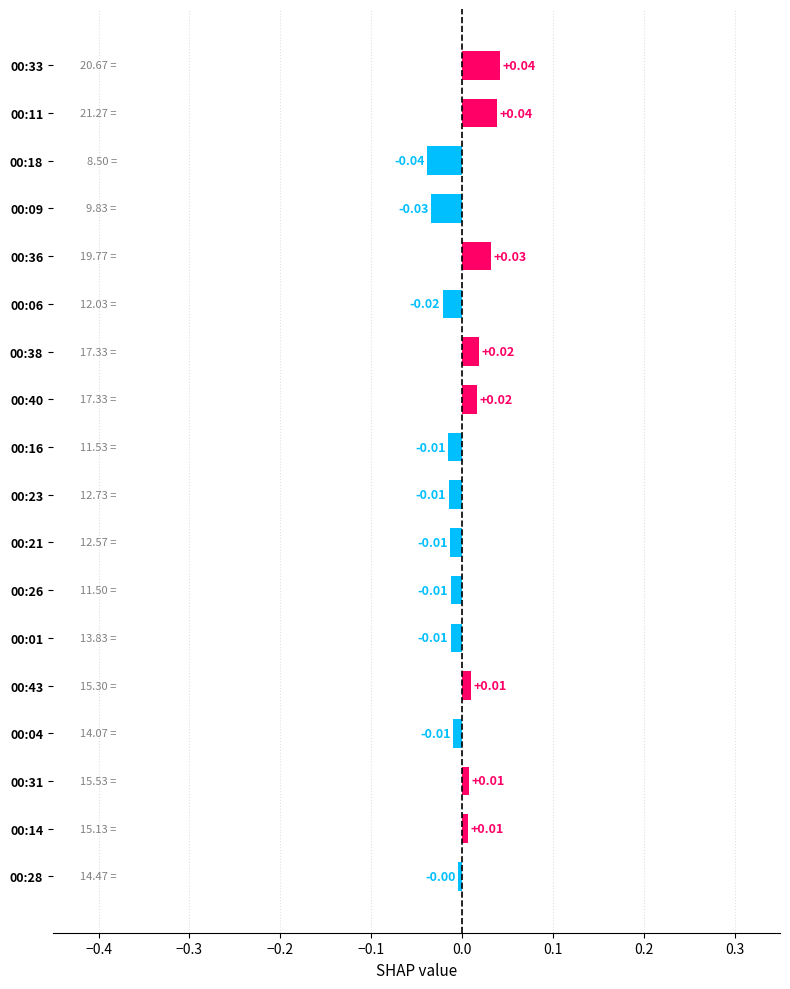

Does the chart contain any negative values?

Yes